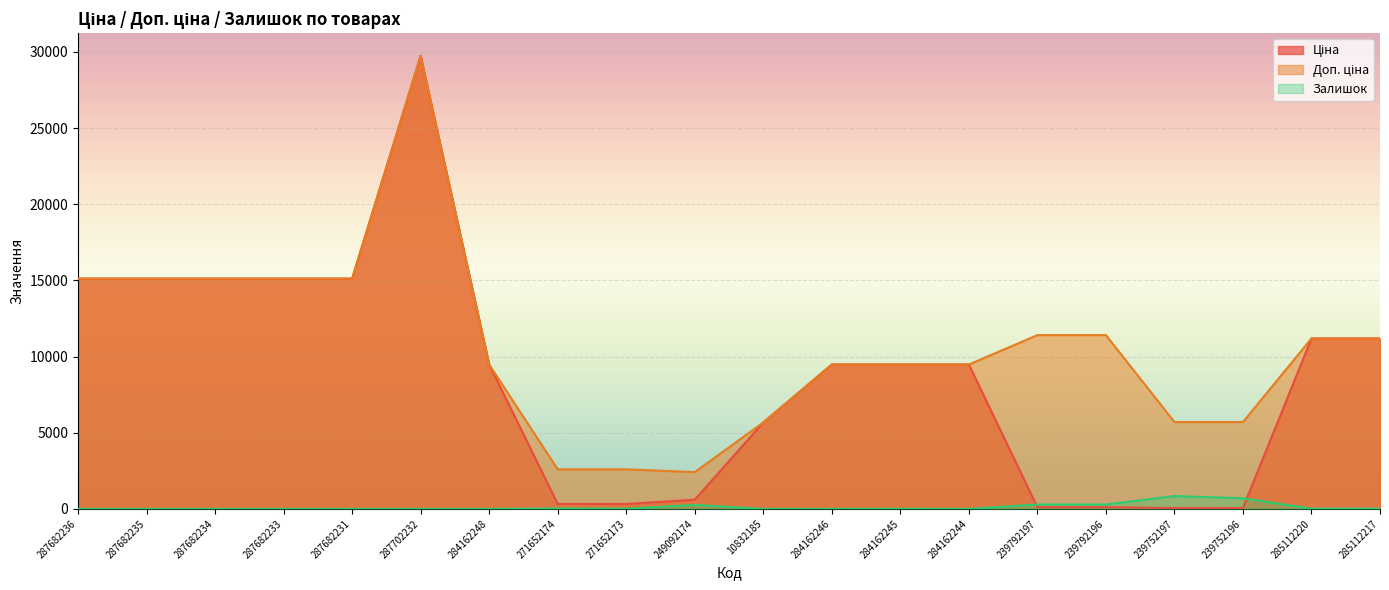

What is the greatest value displayed?

29747.2